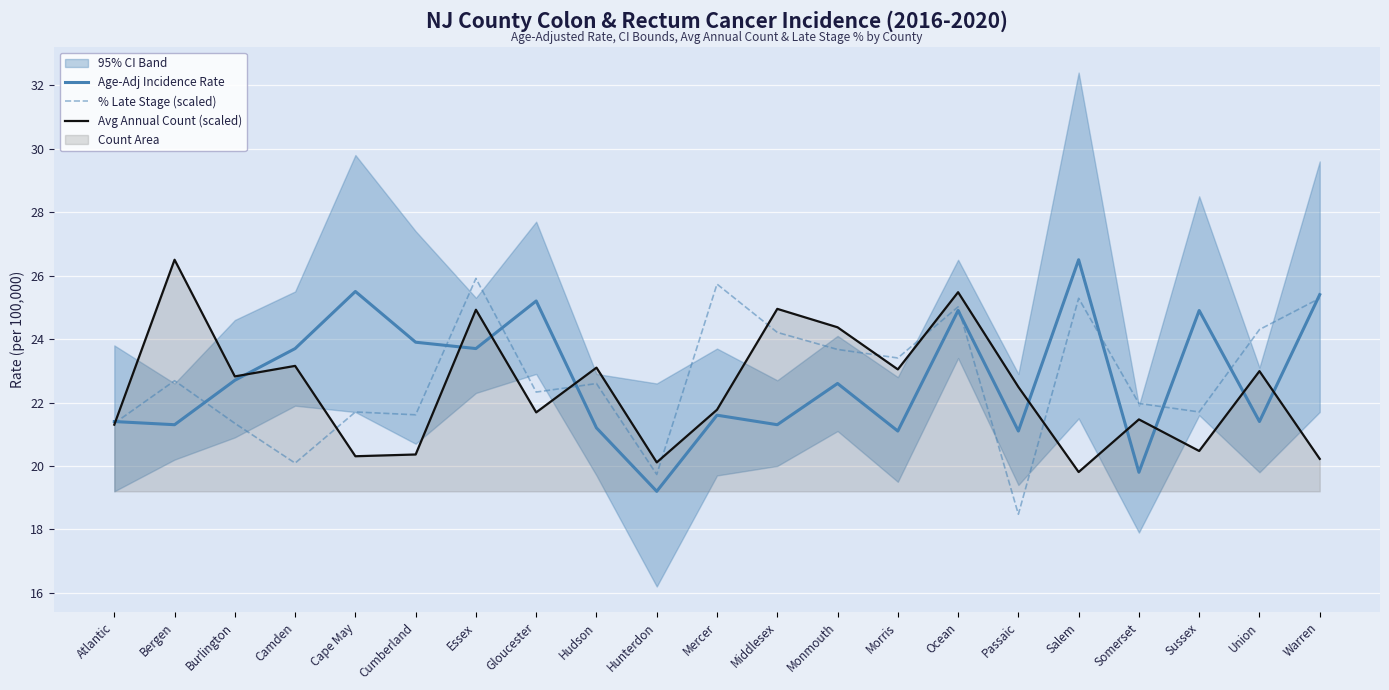

At how many categories does at least one series exceed 24?

12